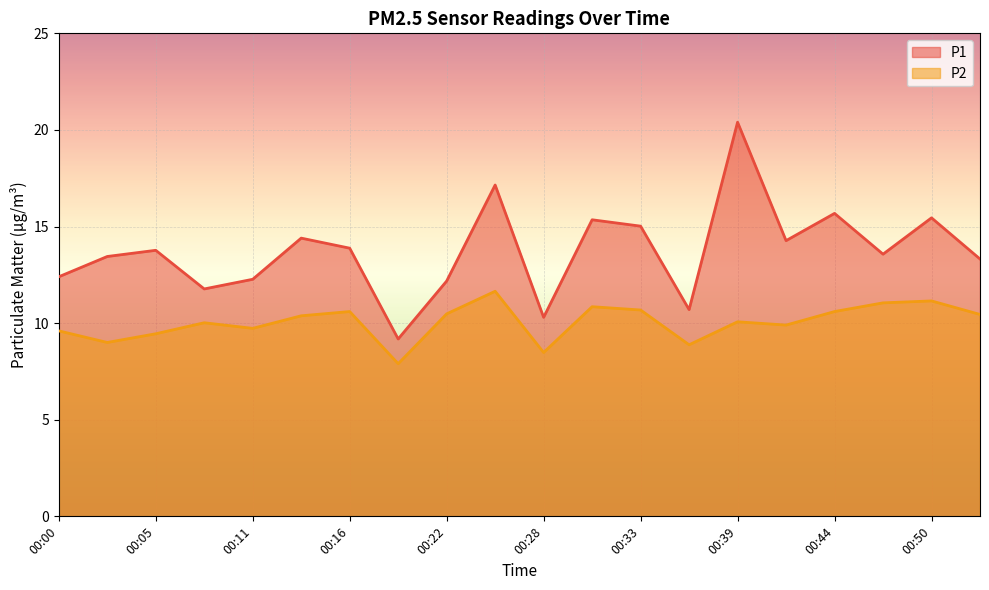

True or false: P1 and P2 intersect in this chart.

False